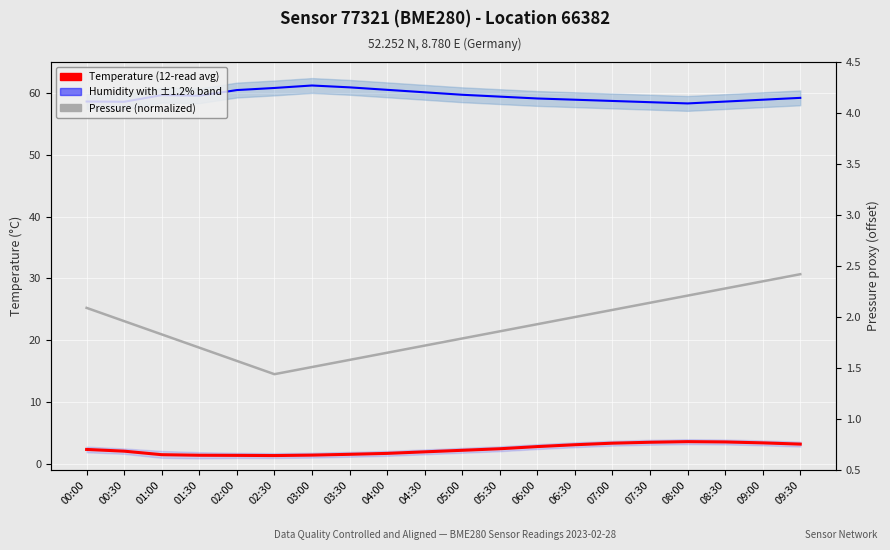

What is the sum of all Pressure (normalized) values?

38.1